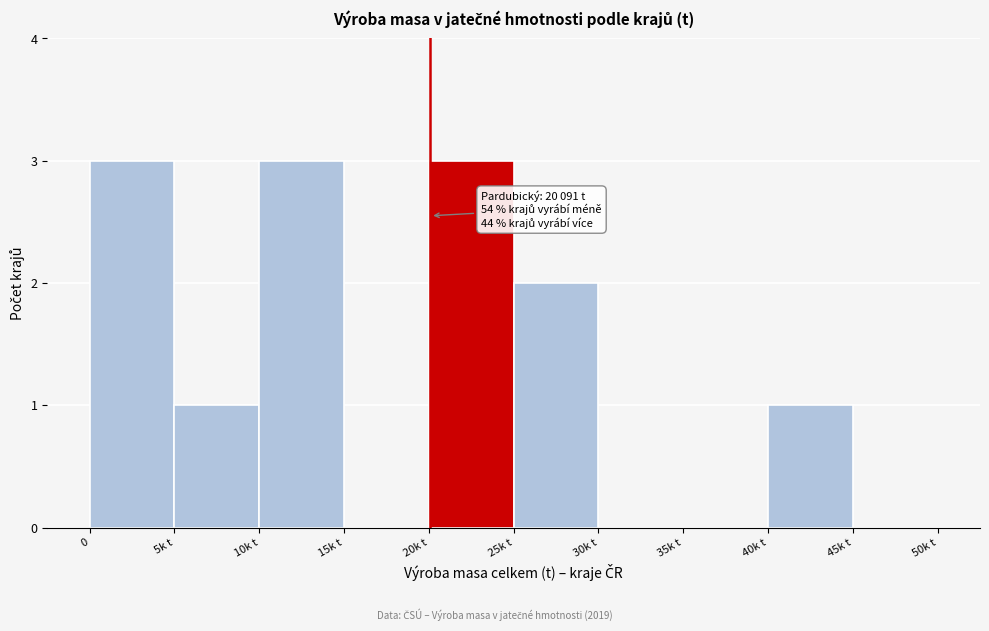

Reading left to right, transcribe all the data shown in this chart.

0=3	5k t=1	10k t=3	15k t=0	20k t=3	25k t=2	30k t=0	35k t=0	40k t=1	45k t=0